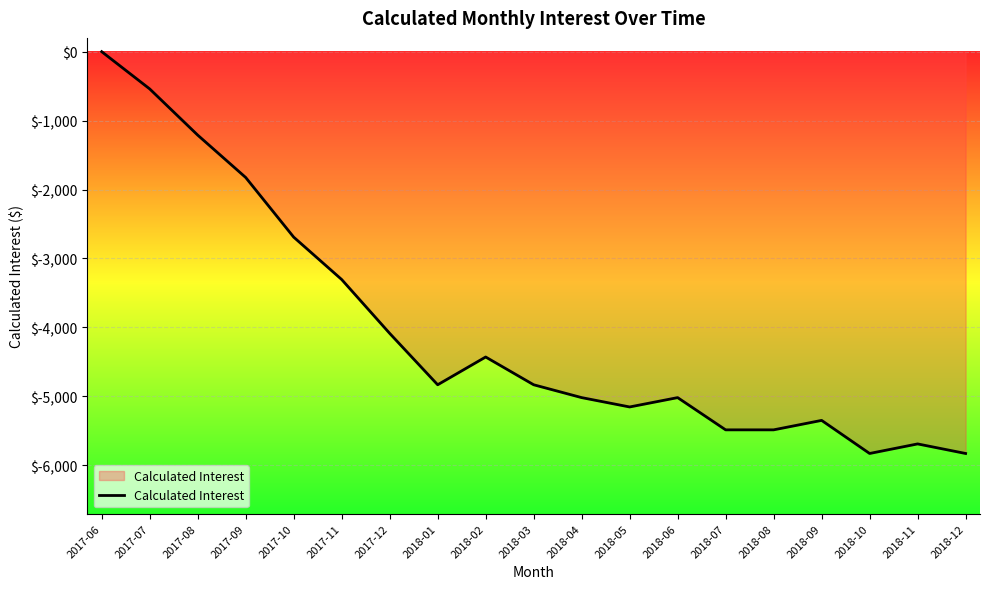

Which has a higher value, 2018-08 or 2018-02?

2018-02